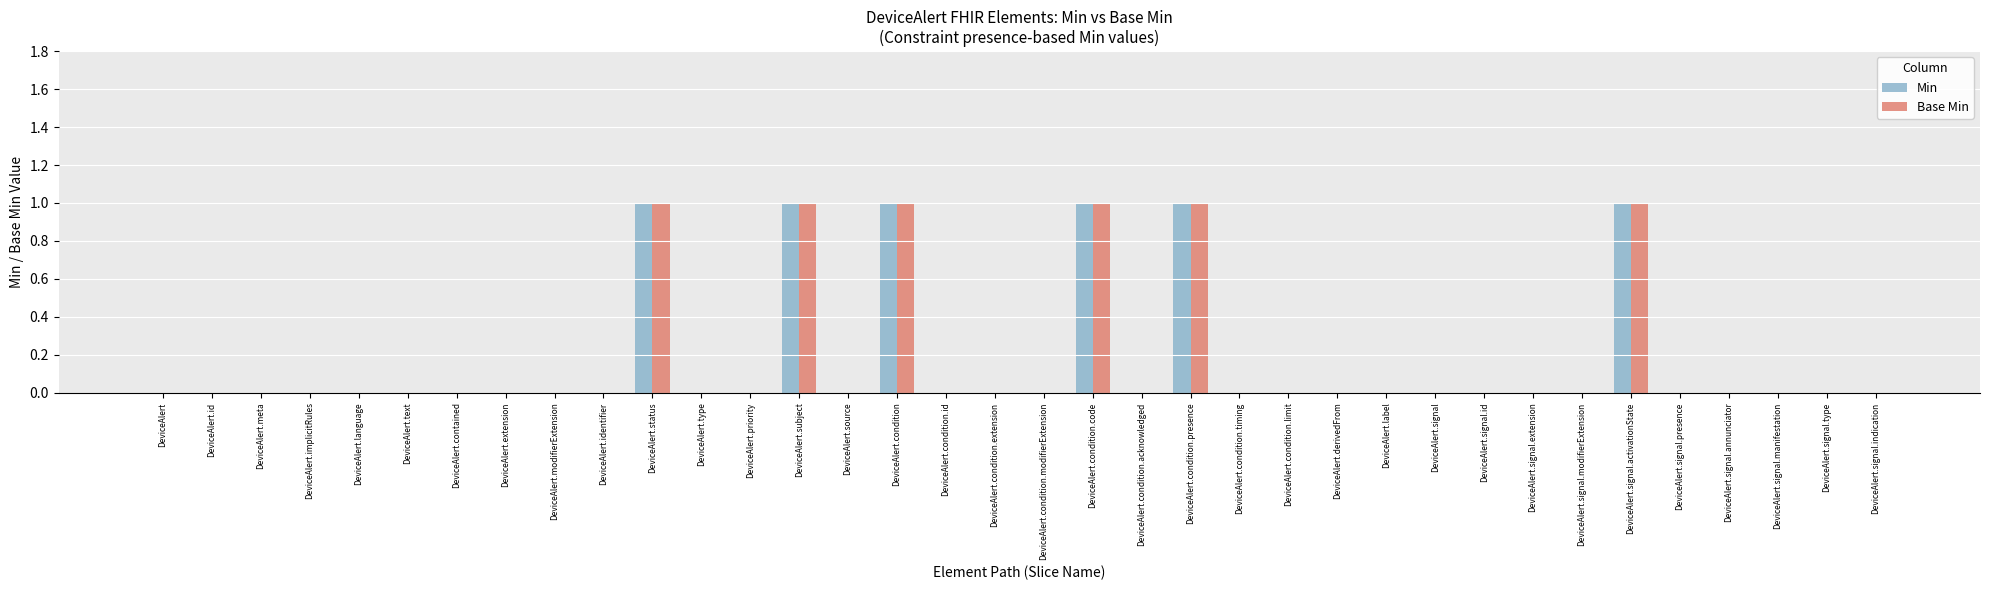

The Base Min series shows 0 at DeviceAlert.condition.limit. True or false?

True